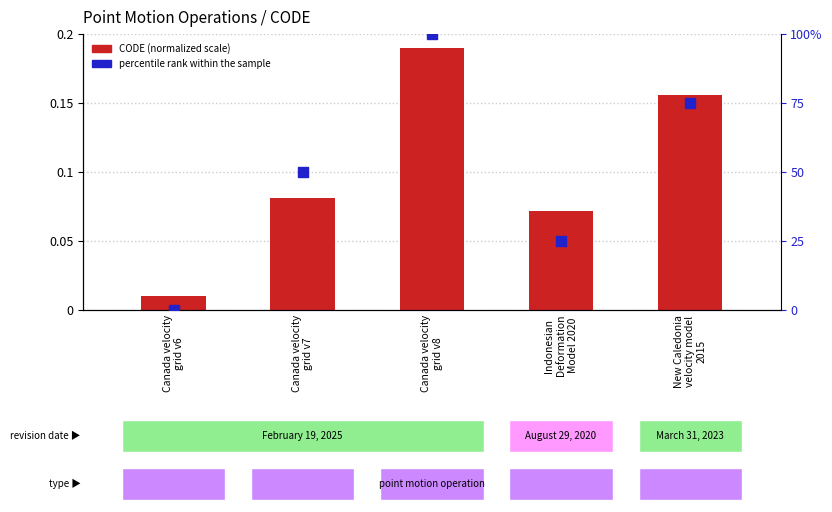

Which series reaches the maximum Y coordinate?

percentile rank within the sample